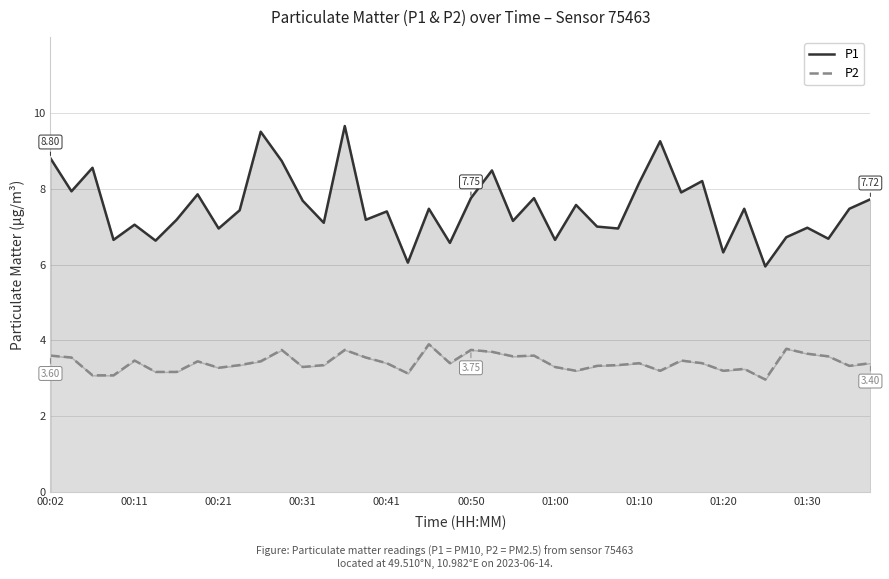

True or false: P2 has more than 1 interior local peaks.

True